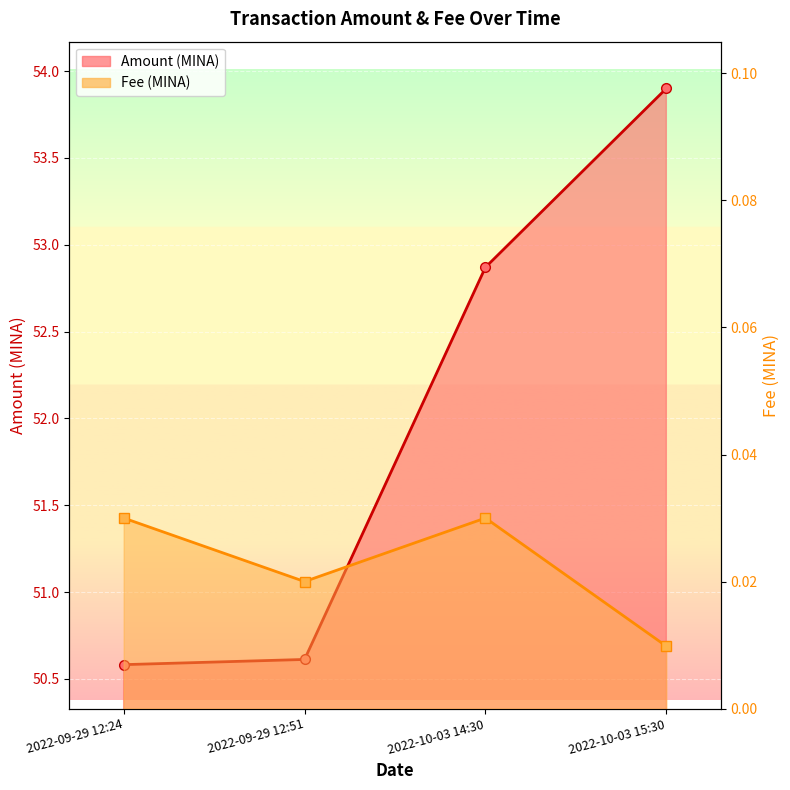

Reading left to right, what are all the values shown in this chart?

Amount: 50.6	50.6	52.9	53.9
Fee: 0.0	0.0	0.0	0.0